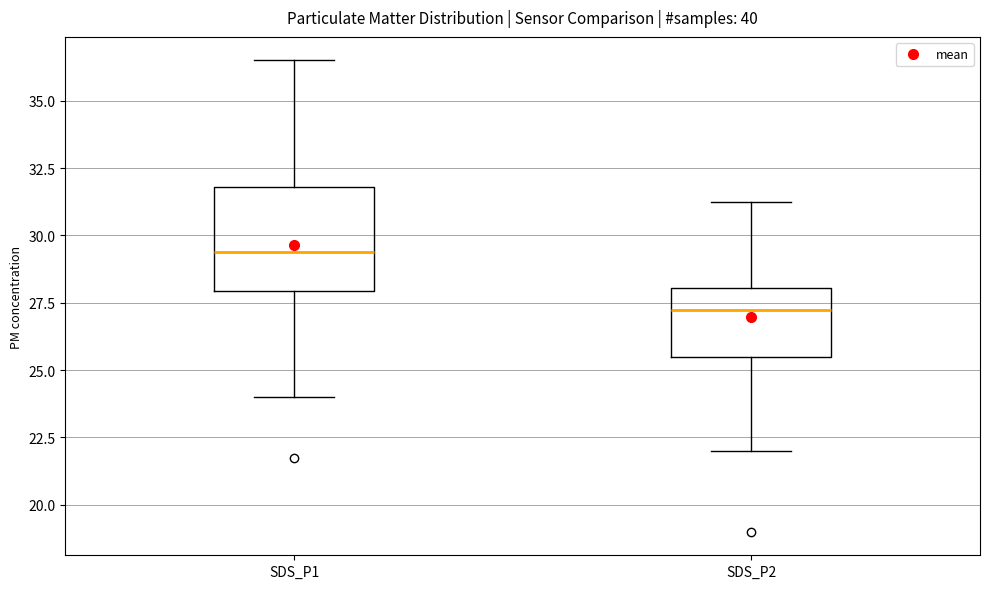

Which box is the tallest, from its lower edge to its upper edge?

SDS_P1